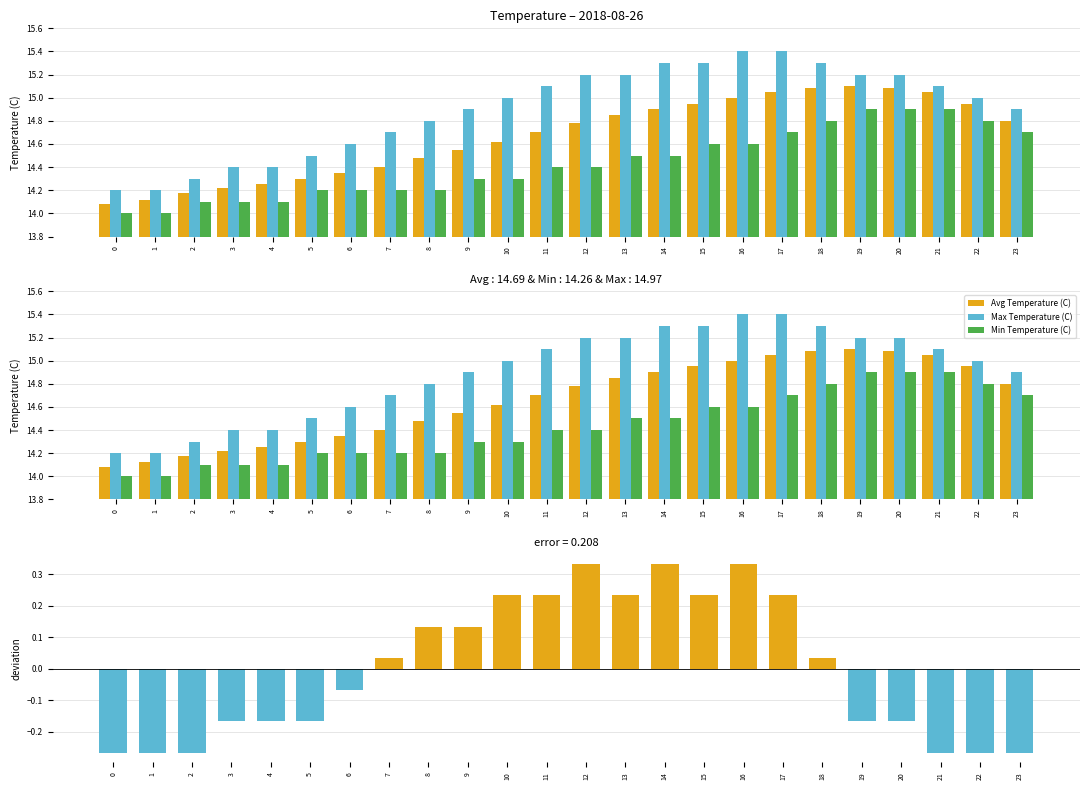

At which label does Range deviation first exceed 0?

7